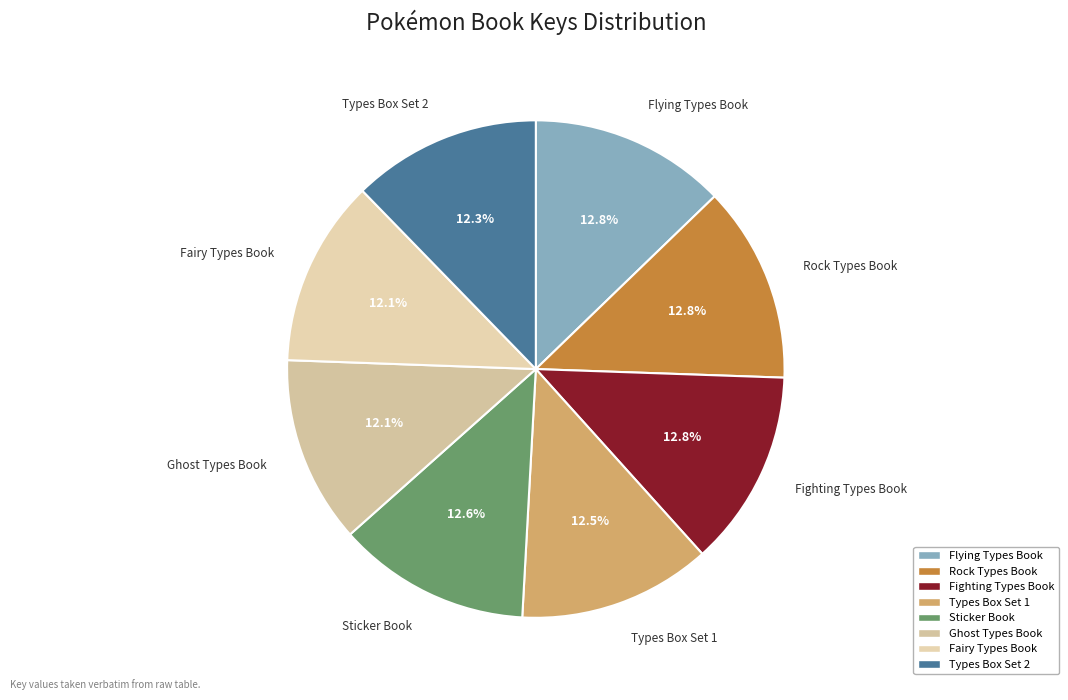

Is there any slice that represents more than half of the pie?

No